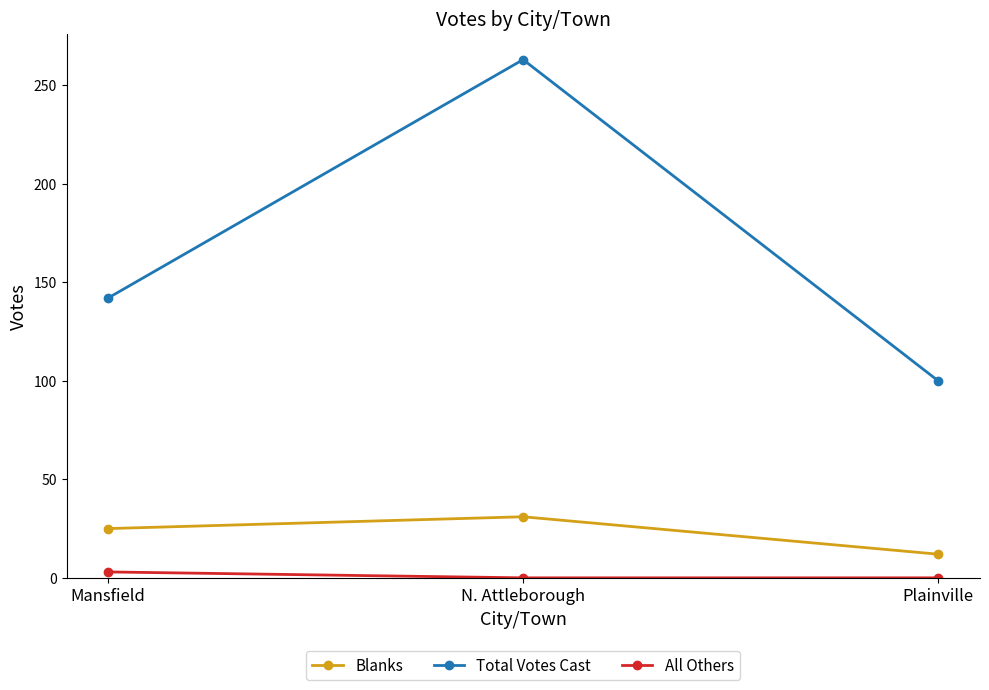

Reading right to left, extract all data points from this chart.

Blanks: 12	31	25
Total Votes Cast: 100	263	142
All Others: 0	0	3